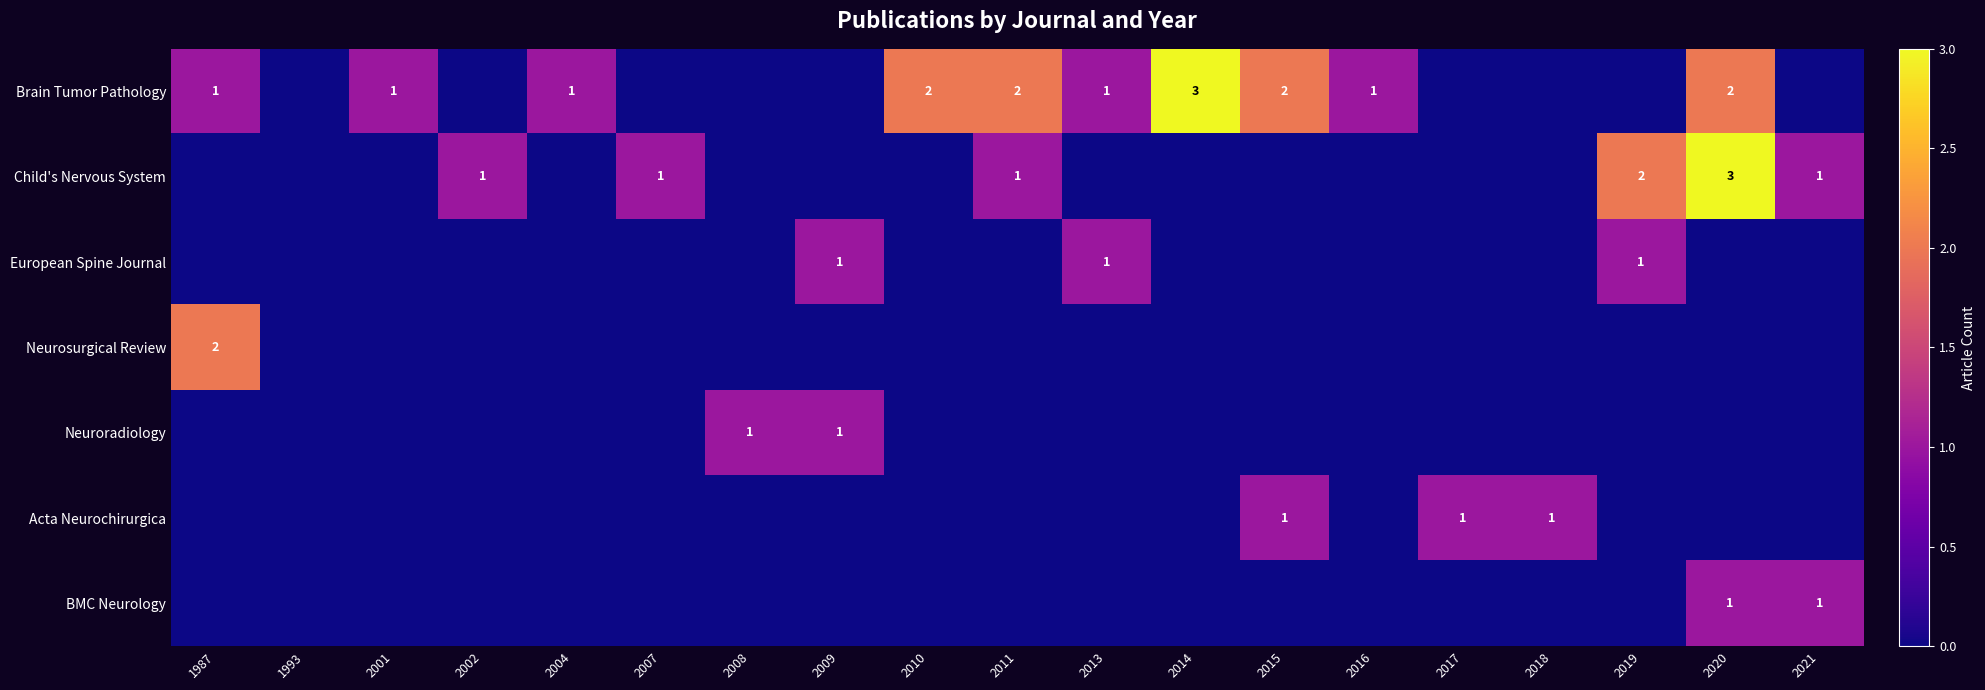

True or false: European Spine Journal has a value of 1 at 2009.

True